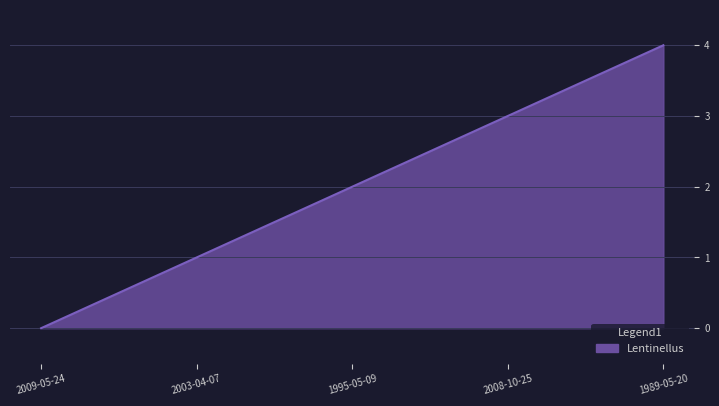

Count the values in the range 1 to 3.

3